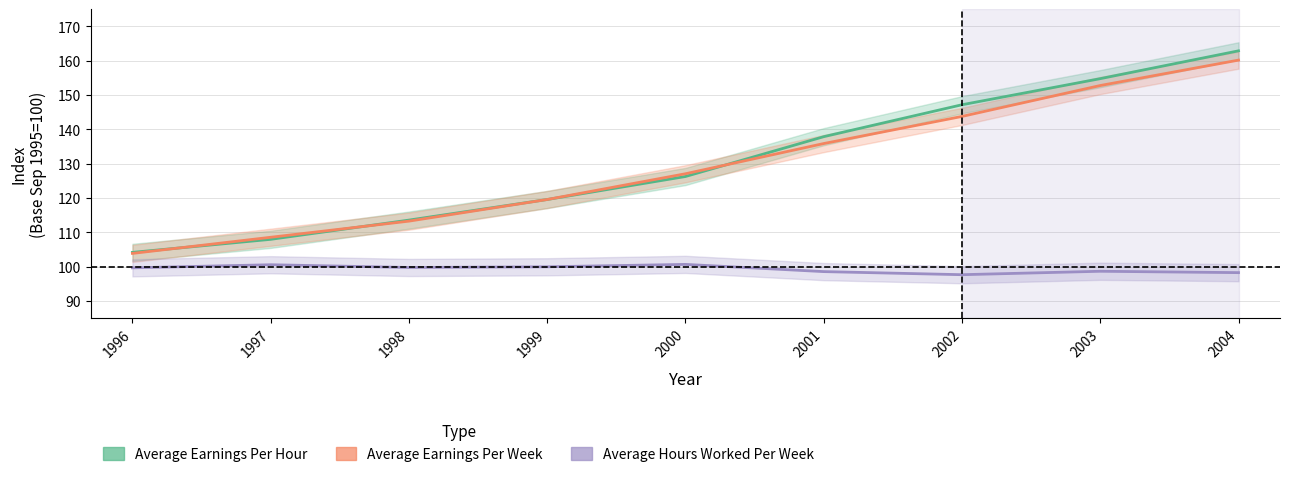

How many values in the Average Hours Worked Per Week series are below 99?

4